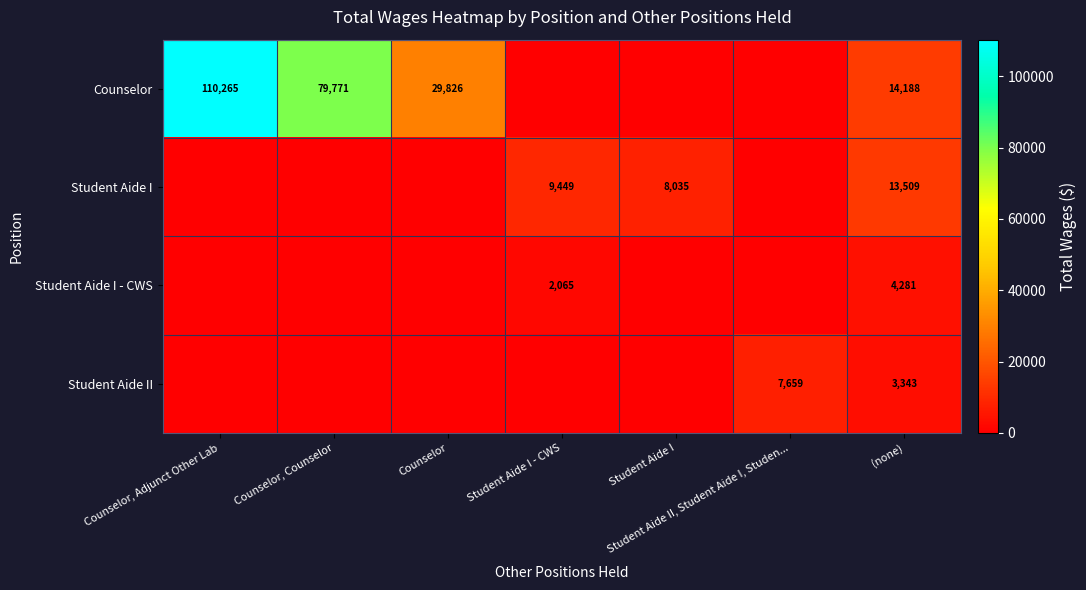

What is the total value across all series at (none)?

35321